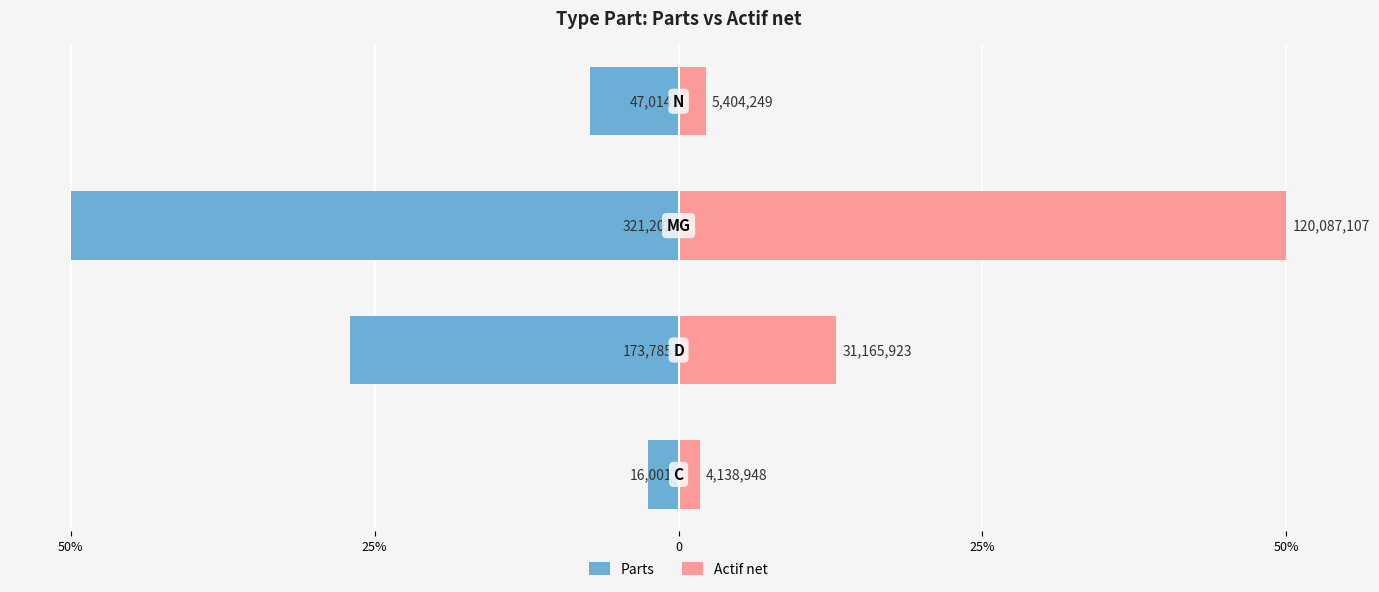

True or false: Actif net has a value of 22.4 at 25%.

False